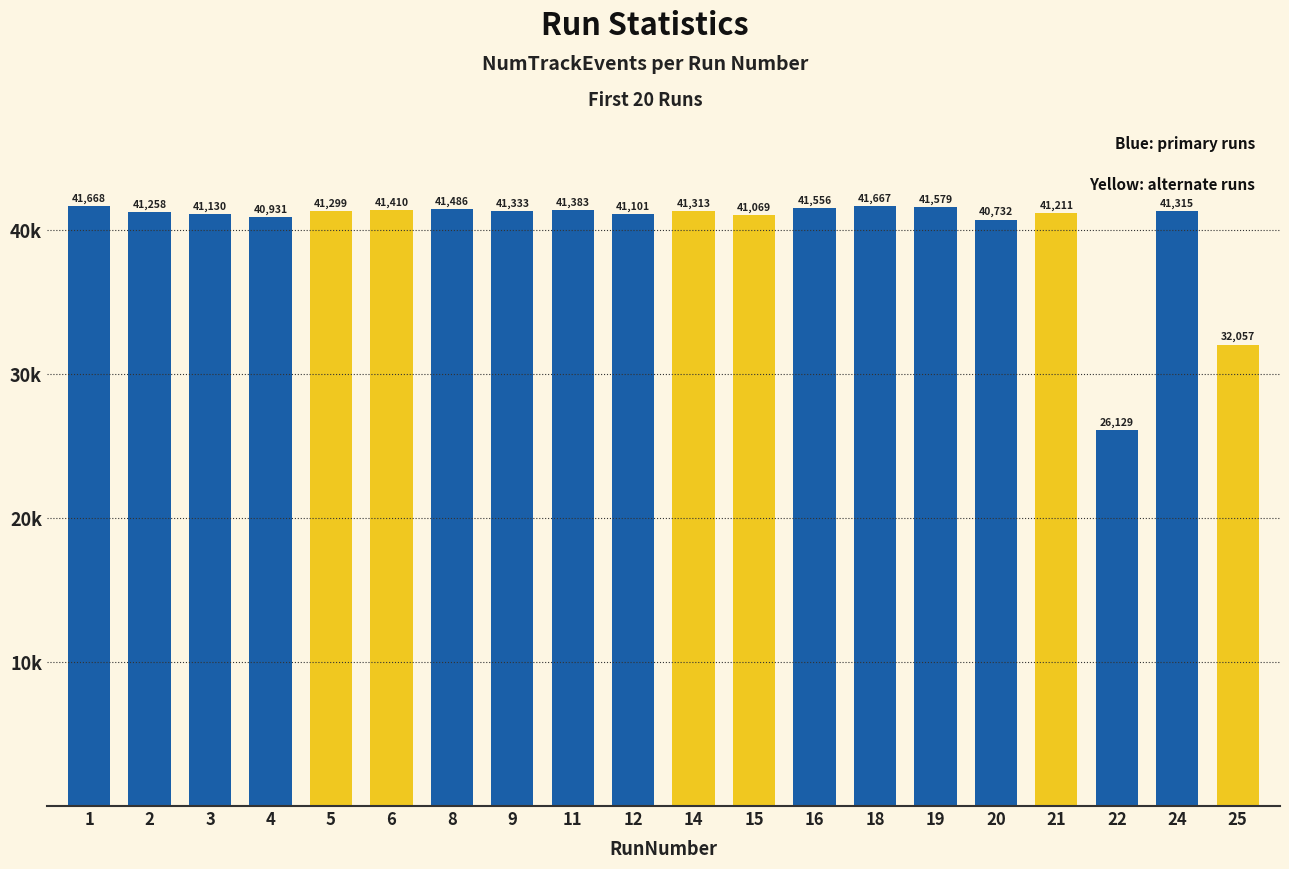

How many bars are there in total?

20